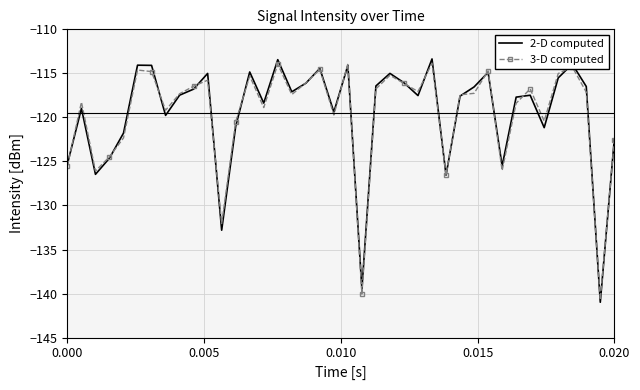

What is the lowest value of the 3-D computed series?

-140.7